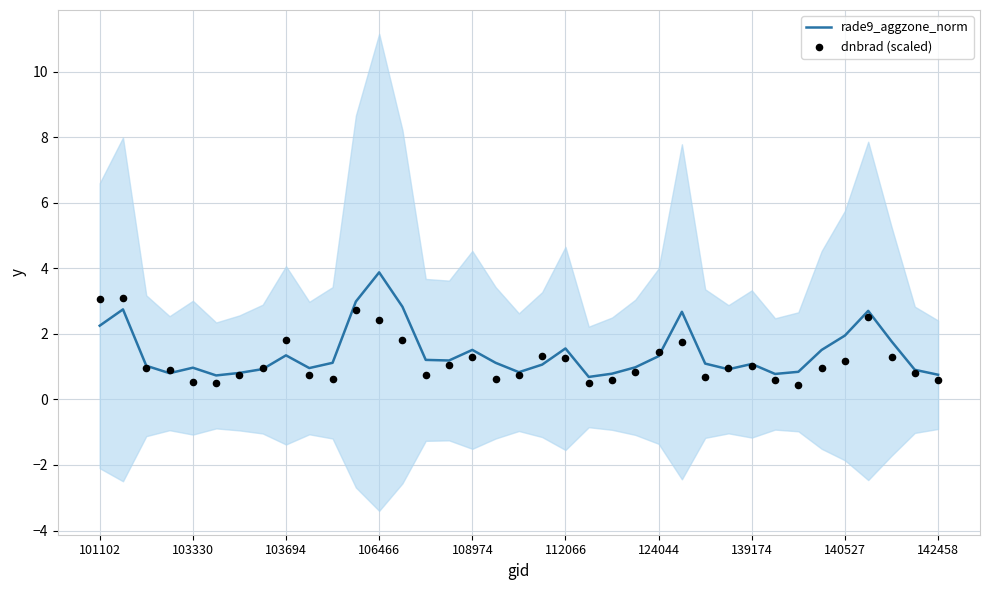

At how many categories does at least one series exceed 2?

7